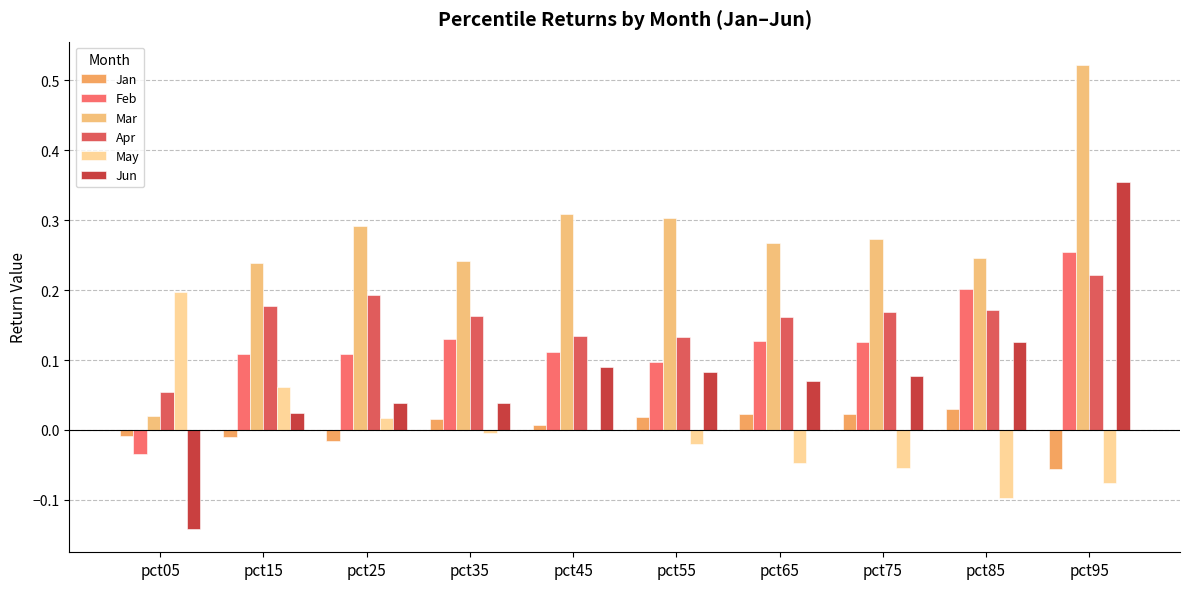

Which label corresponds to the smallest value in the chart?

pct05